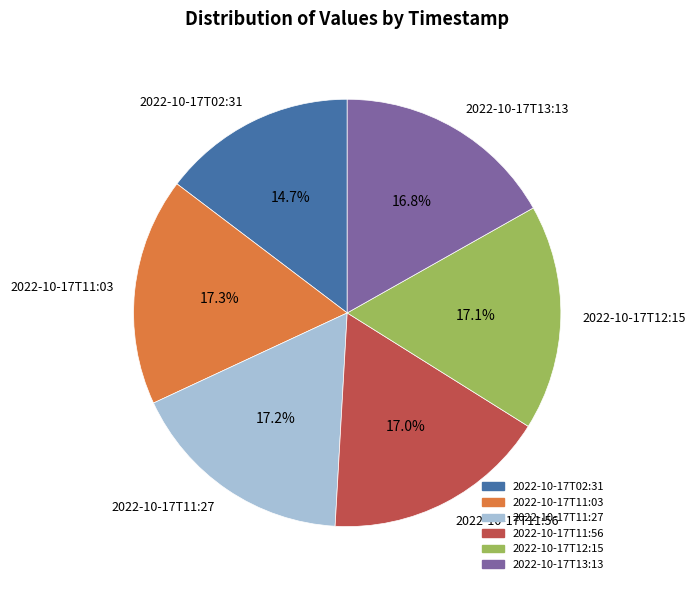

Is the sum of 2022-10-17T13:13 and 2022-10-17T11:03 greater than half?

No